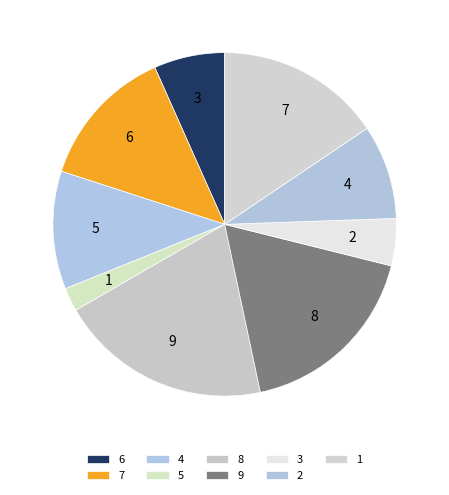

How much of the chart is everything except 7?

84.4%